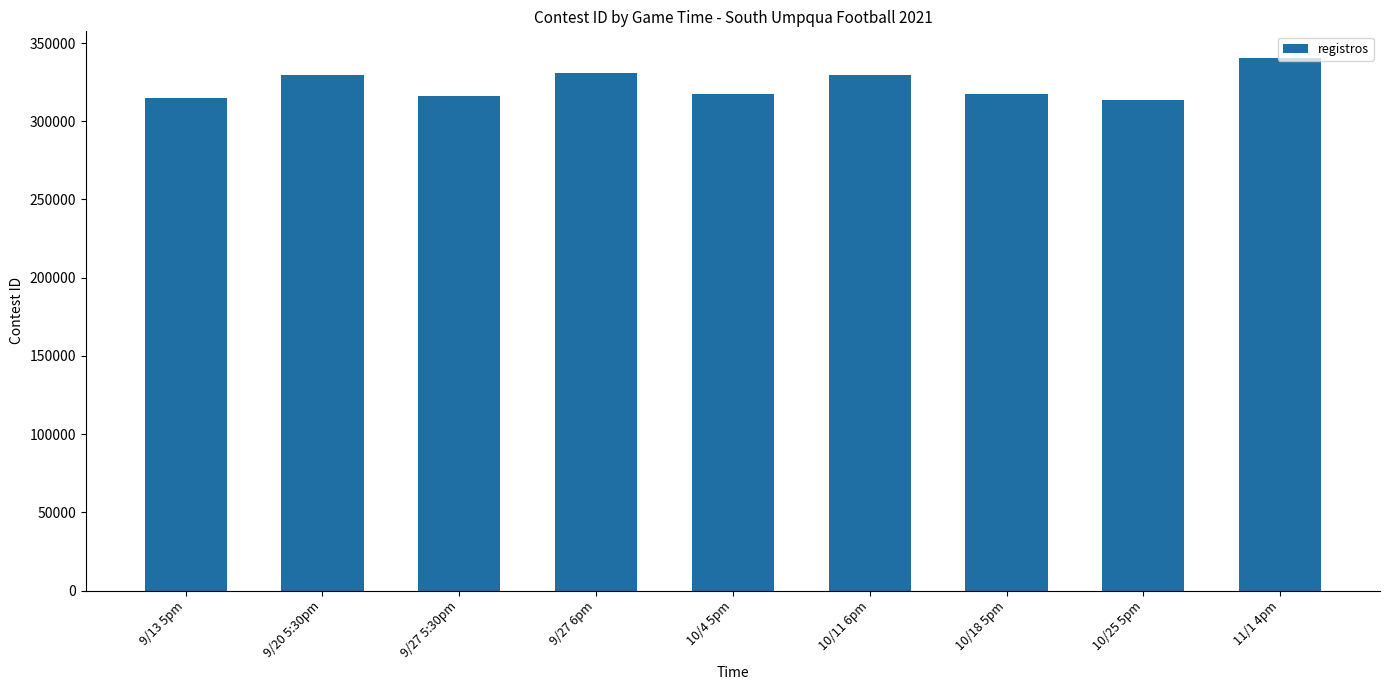

What is the label of the 5th bar from the left?

10/4 5pm